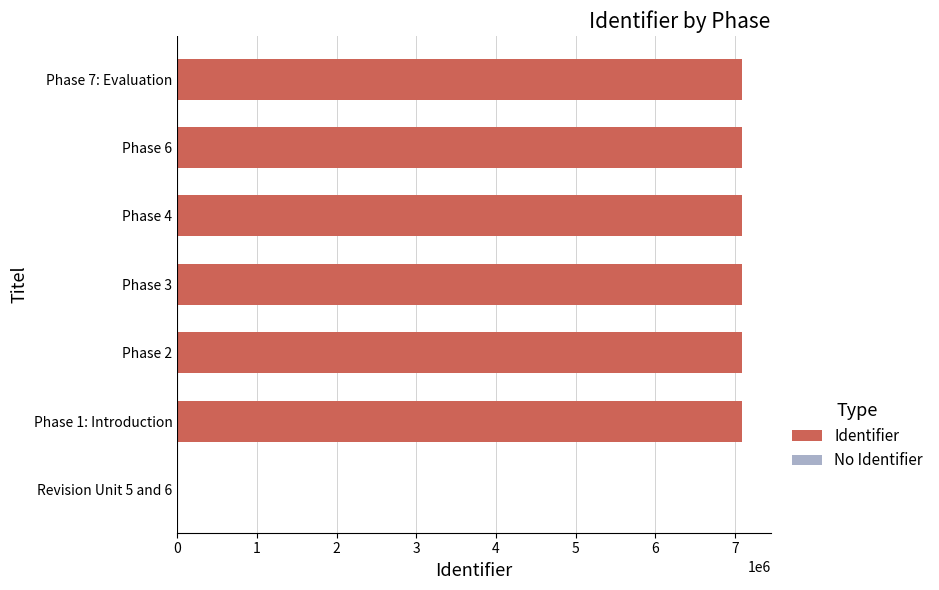

Is it true that the value at Phase 4 is 11367202?

False